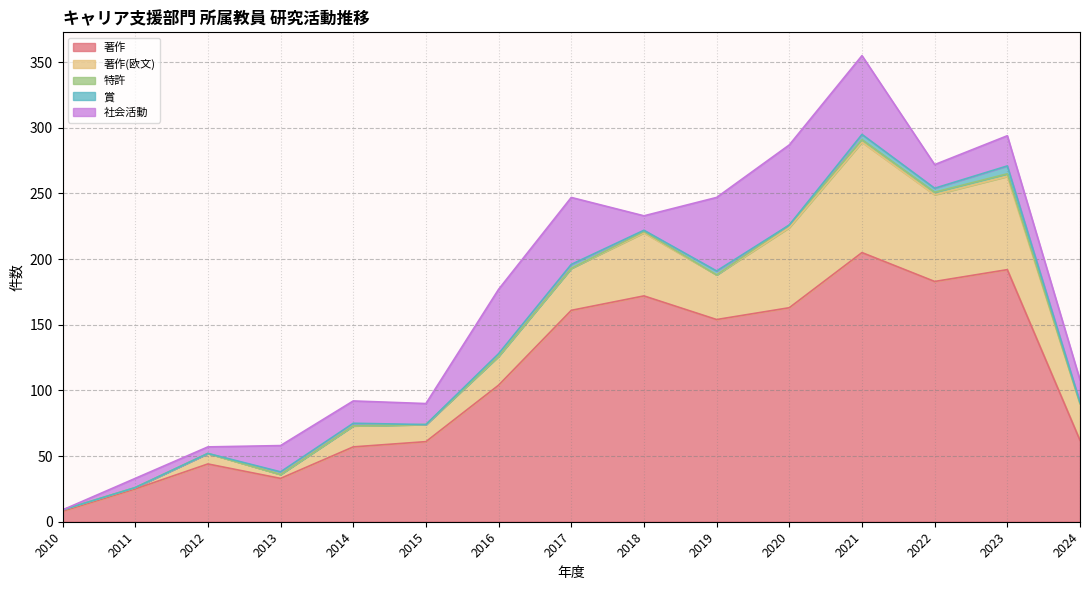

At which label does 著作(欧文) first exceed 28?

2017